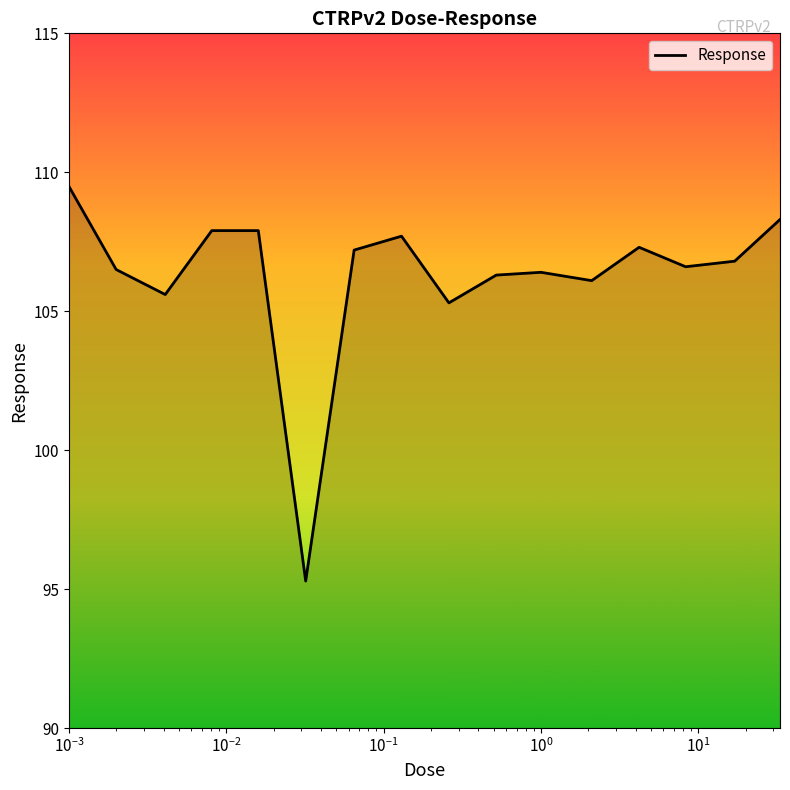

What is the maximum value shown in the chart?

109.5